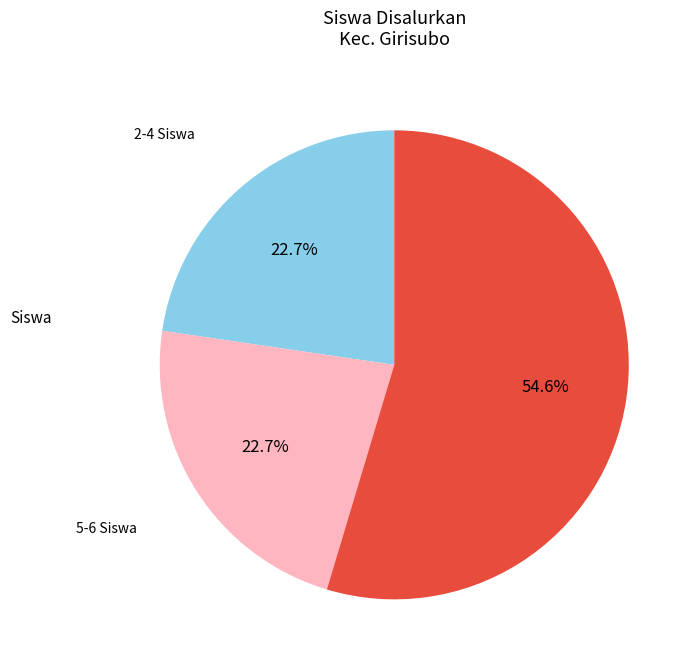

How many segments does this pie chart have?

3